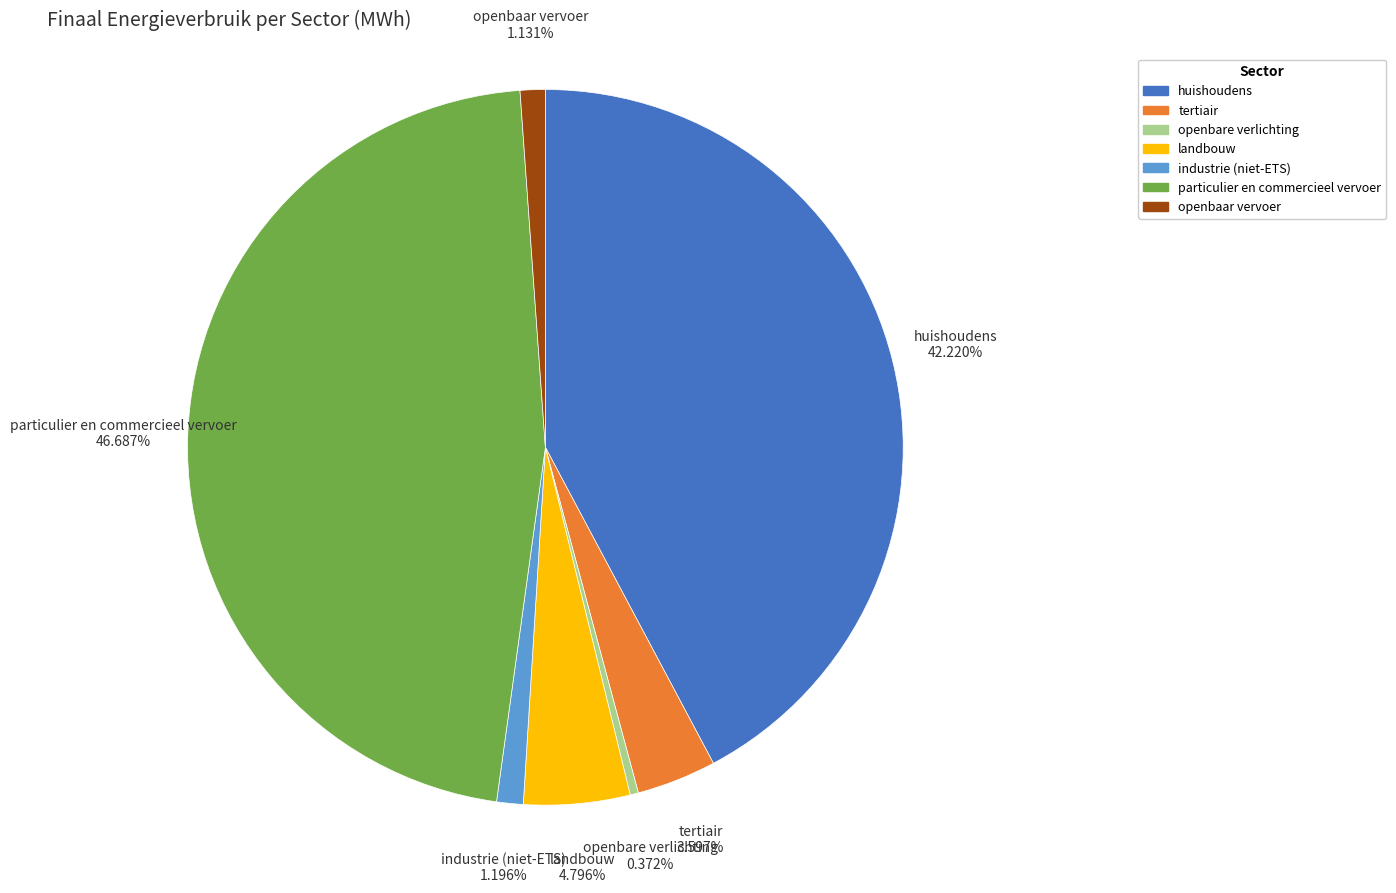

What percentage is the tertiair slice, to the nearest percent?

4%